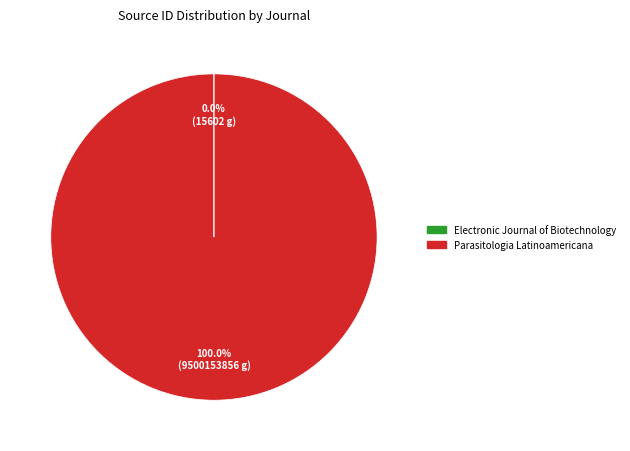

Does any single category account for the majority?

Yes